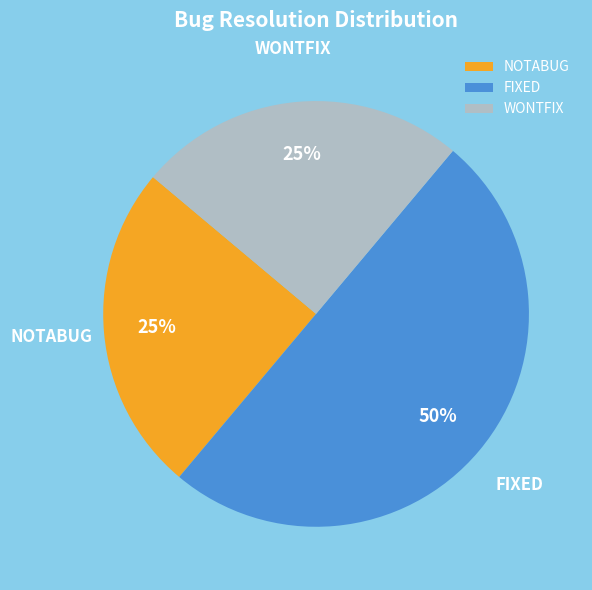

Between WONTFIX and FIXED, which is larger?

FIXED